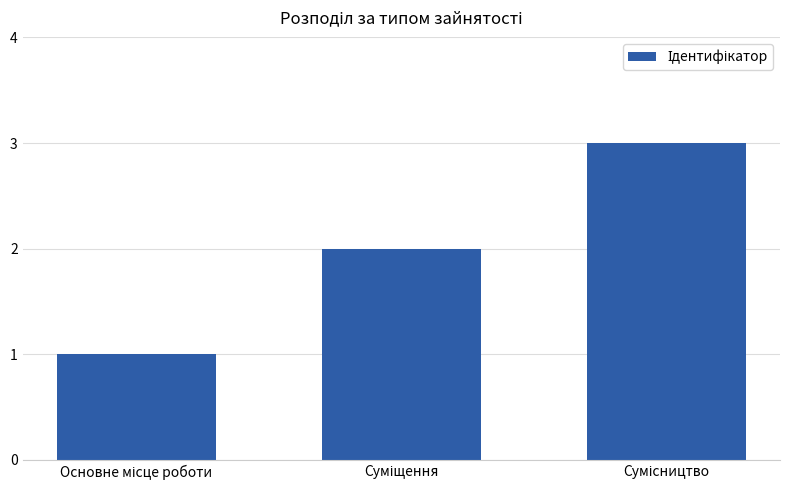

How many values are below 2?

1